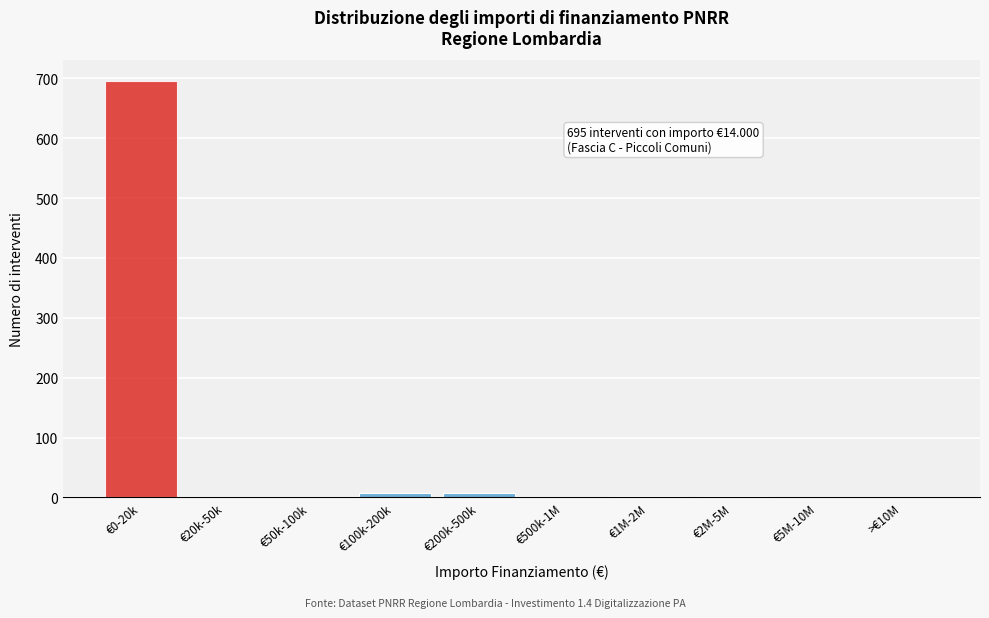

What is the sum of all values?

718